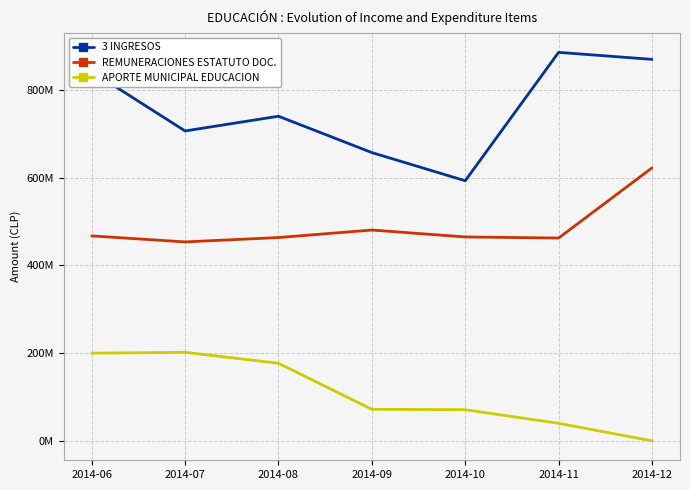

At 2014-09, list the series in order from smallest to largest.

APORTE MUNICIPAL EDUCACION, REMUNERACIONES ESTATUTO DOC., 3 INGRESOS